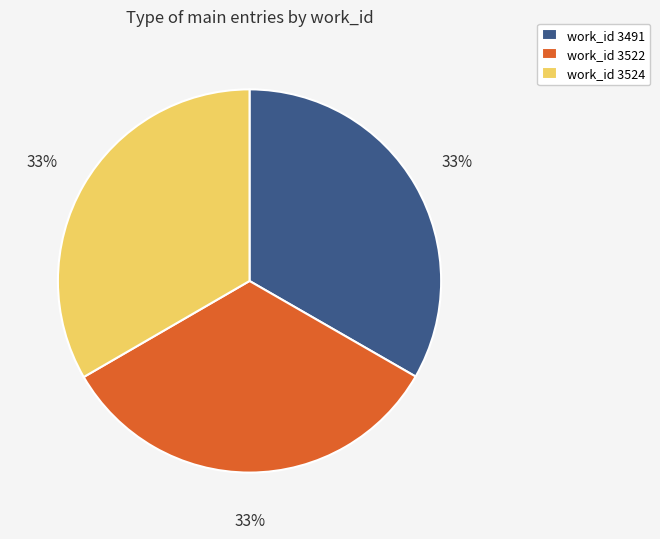

Does any single category account for the majority?

No